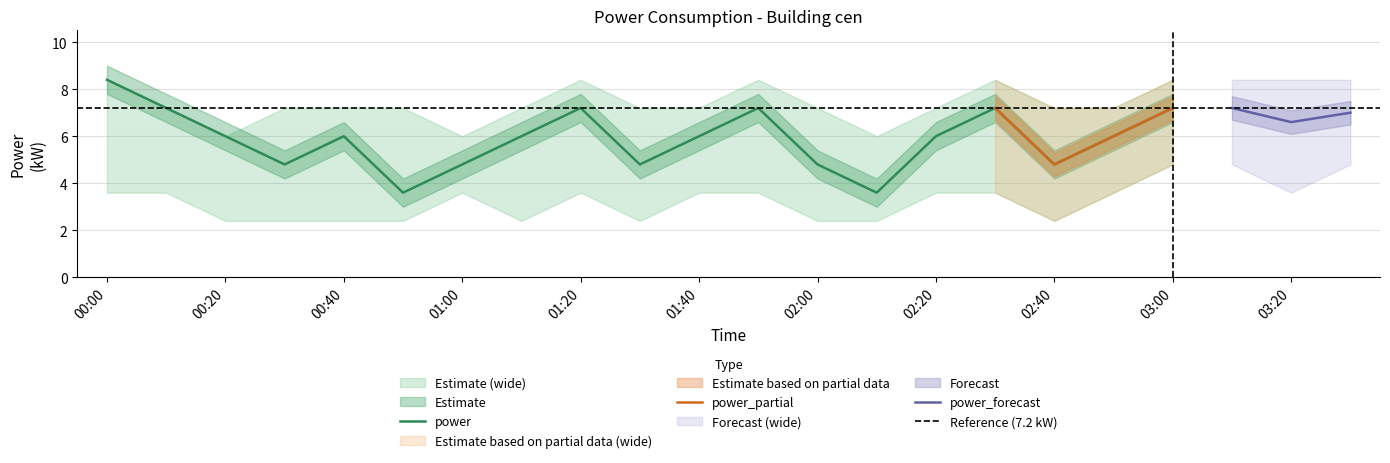

Is it true that power equals 1.5 at 02:20?

False